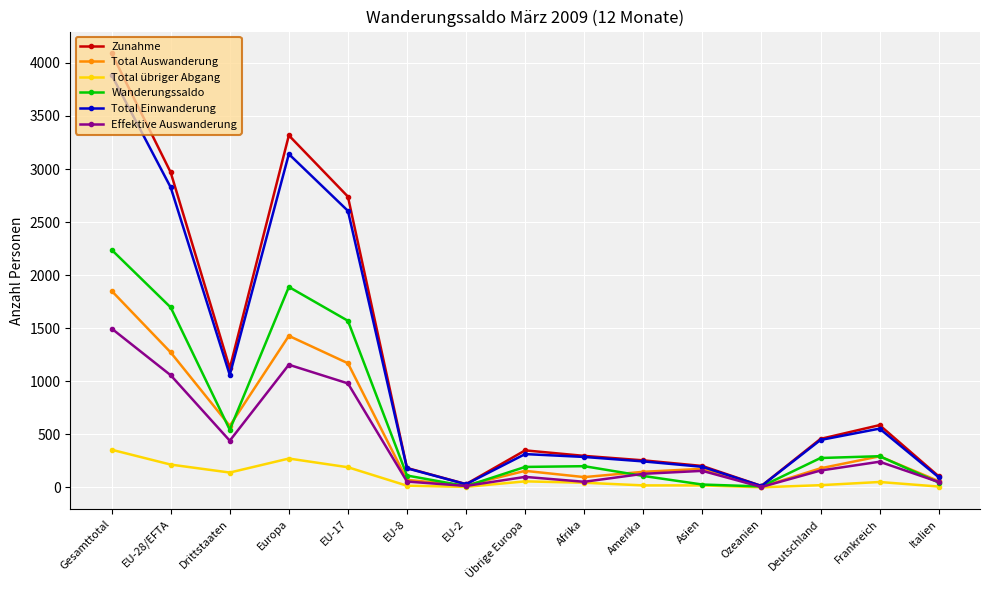

Which series has the largest range (max minus min)?

Zunahme